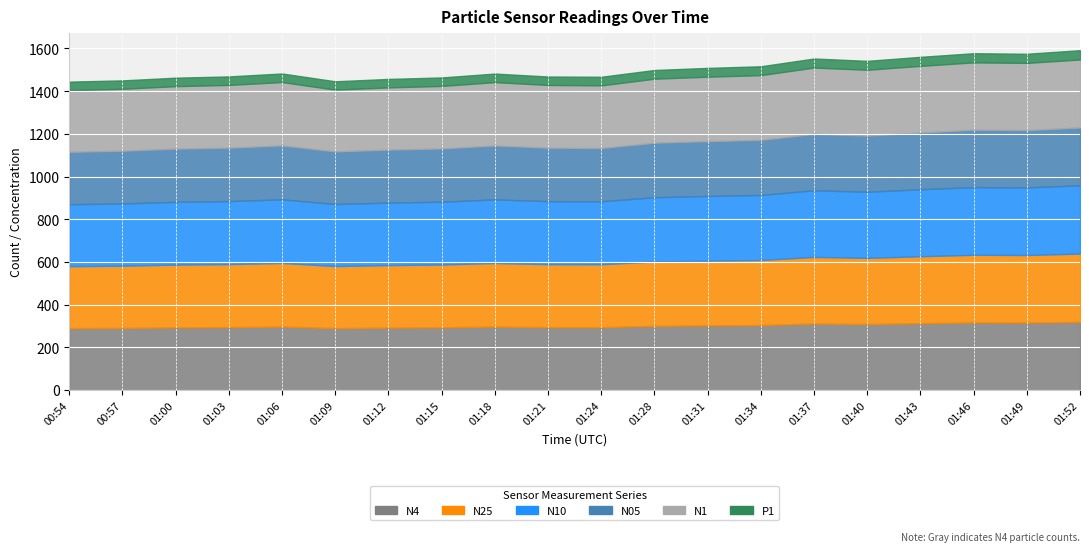

At which category does N25 reach its first local peak?

01:06